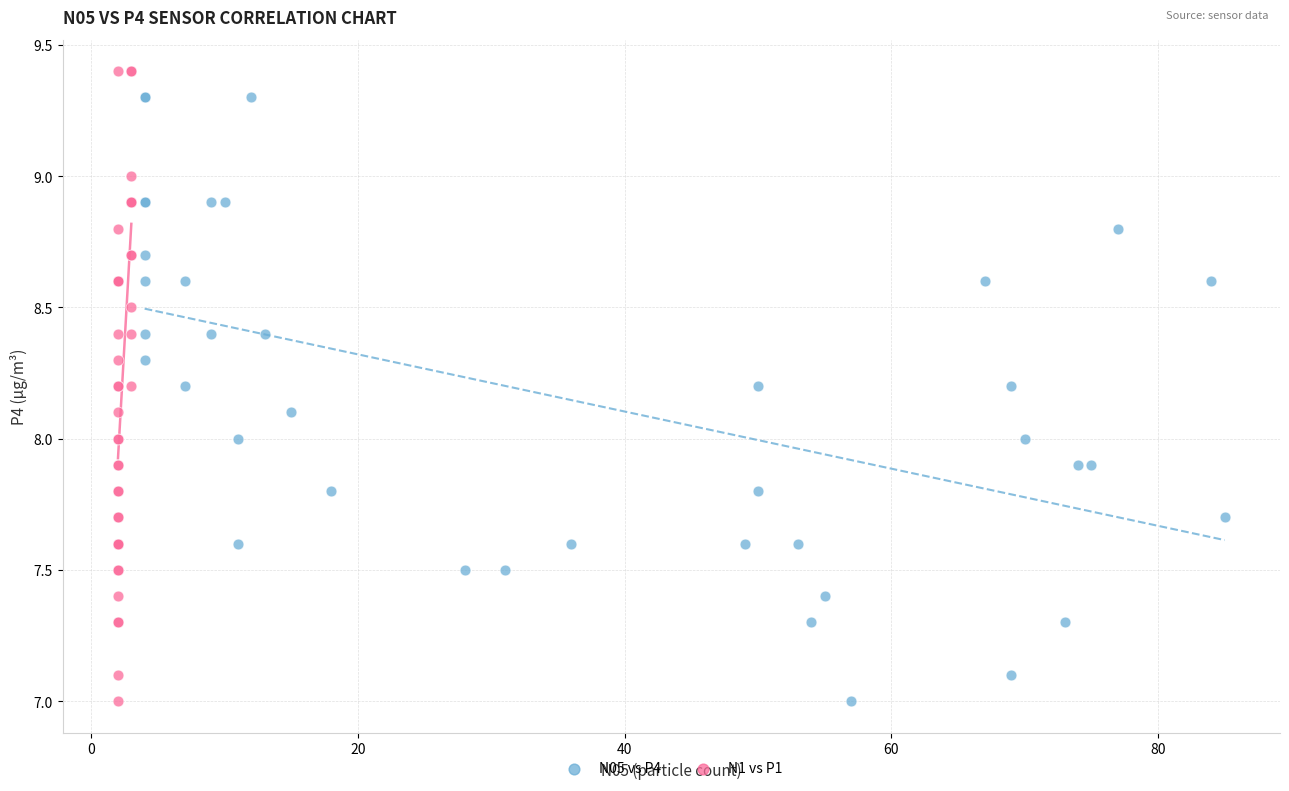

Which series has the largest Y range (max minus min)?

N1 vs P1